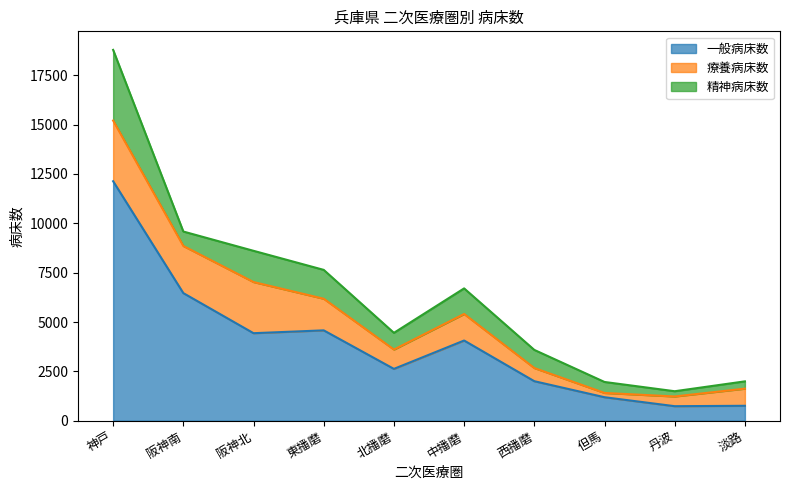

Which series ends up on top after the final intersection of 療養病床数 and 精神病床数?

療養病床数